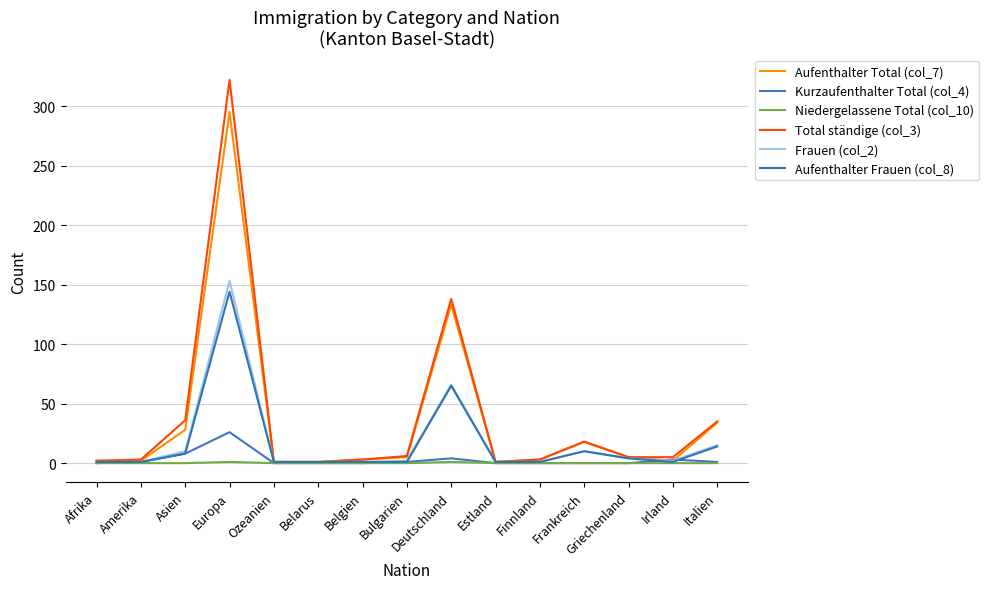

True or false: Total ständige (col_3) and Niedergelassene Total (col_10) intersect in this chart.

False